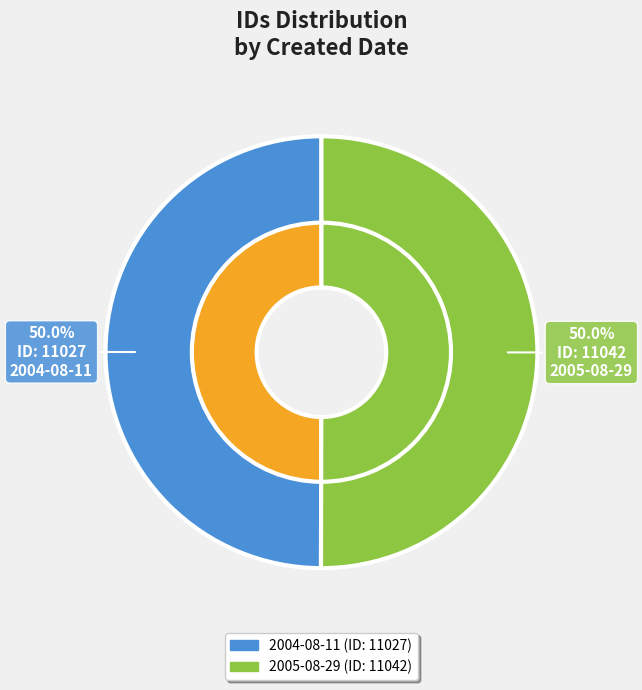

How many segments does this pie chart have?

2